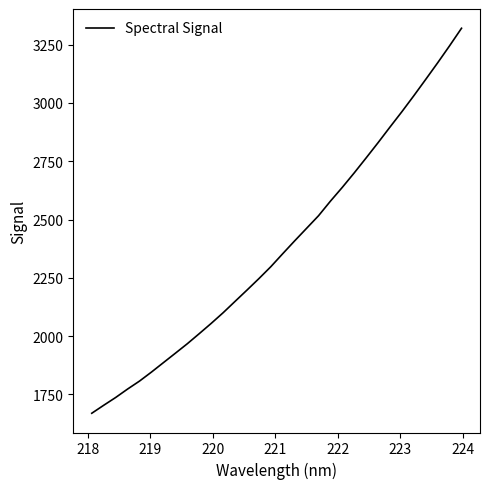

True or false: there are more than 2 points higher than both neighbors.

False